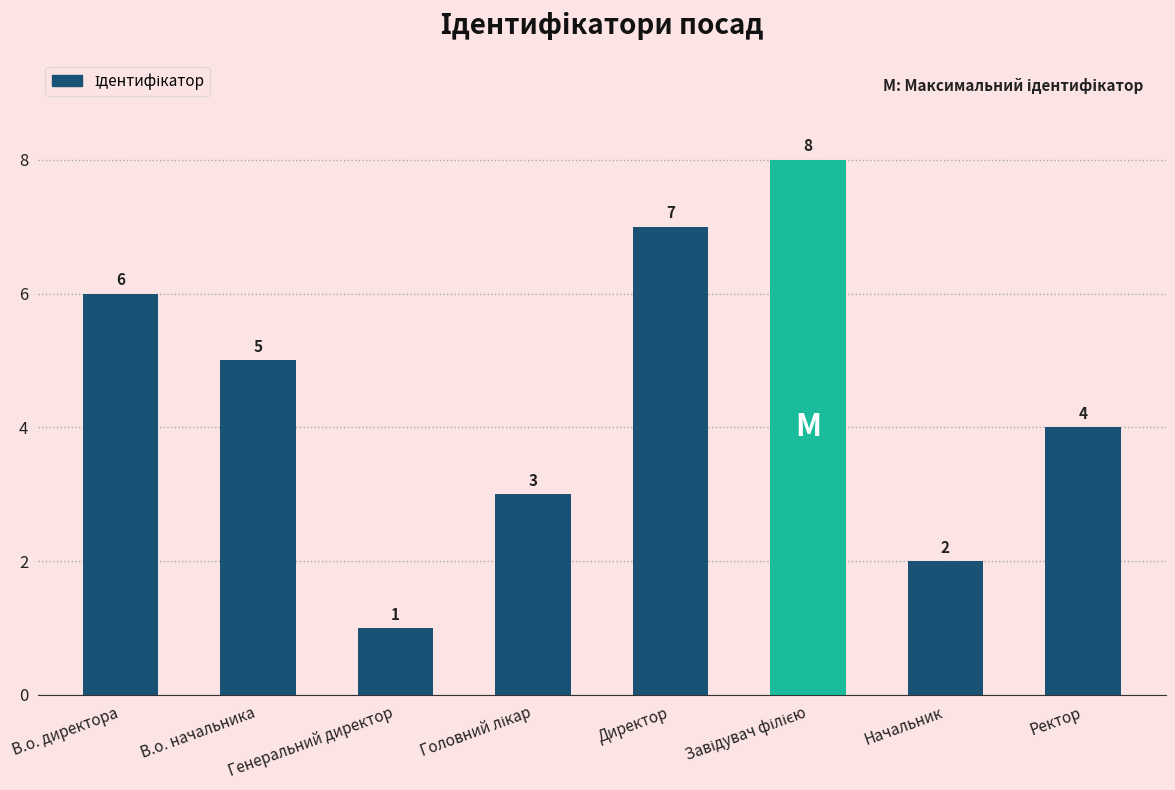

What is the greatest value displayed?

8